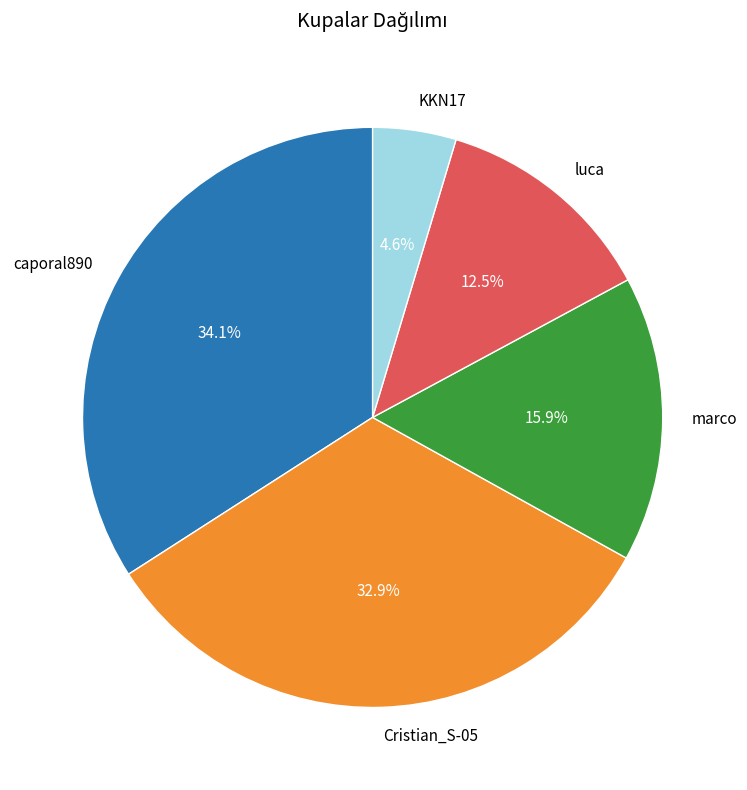

Between marco and KKN17, which is larger?

marco